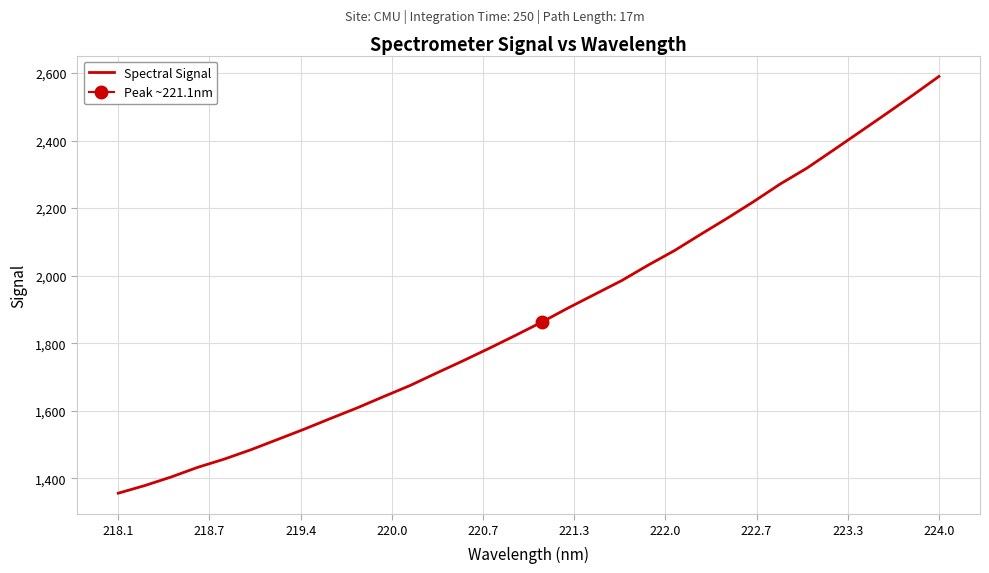

Count the number of data series in this chart.

1